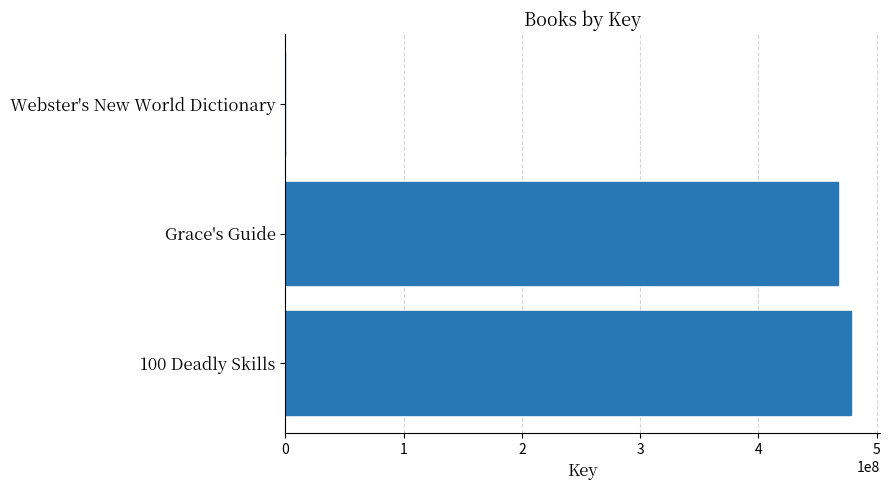

What is the average value?

315190505